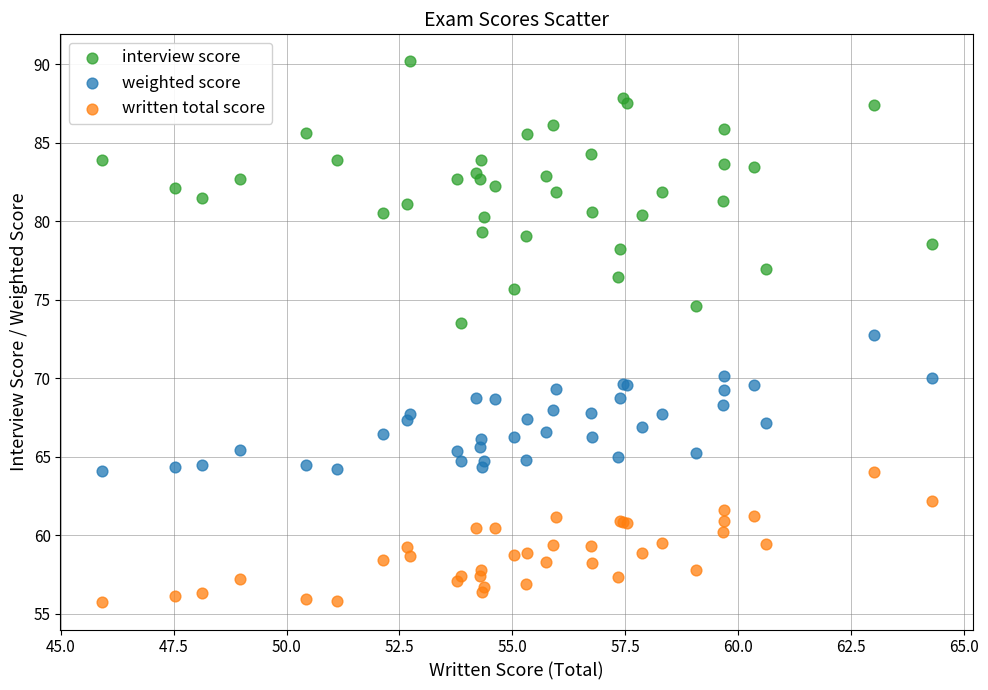

Which series has the widest spread of Y values?

interview score